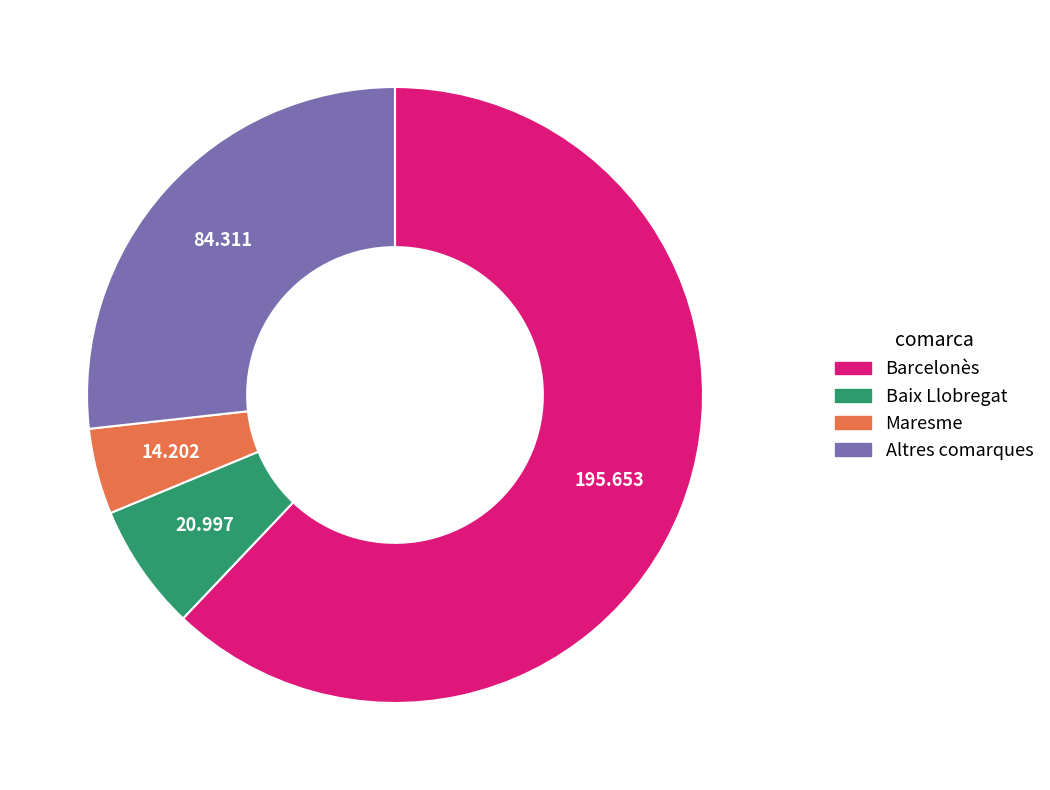

Is there a majority slice in this chart?

Yes